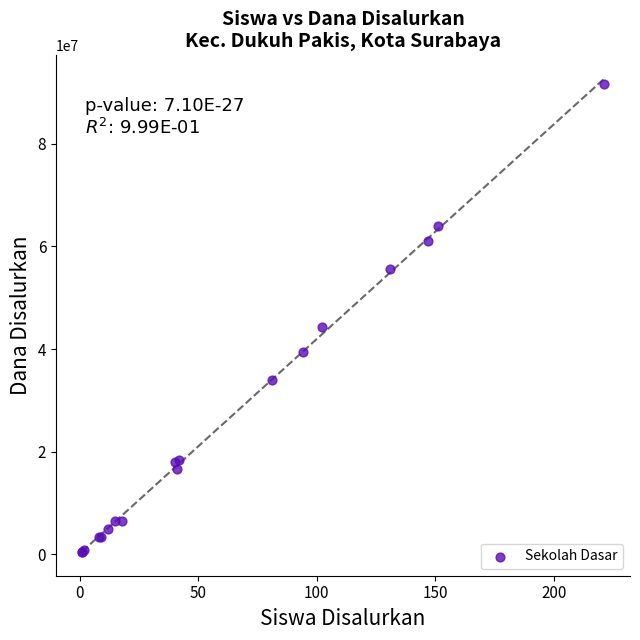

What Y value in the scatter plot is closest to 46012500?

44325000